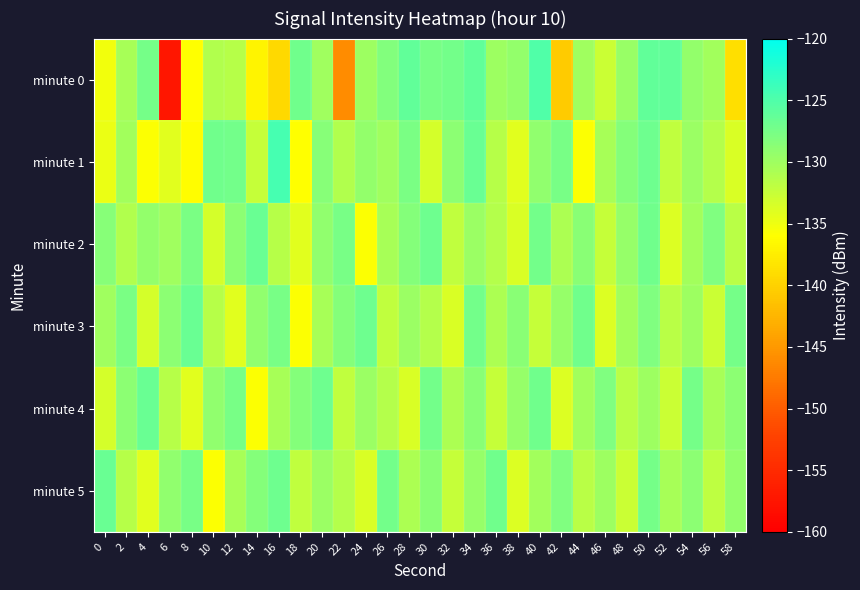

At which category does the chart reach its minimum across all series?

6